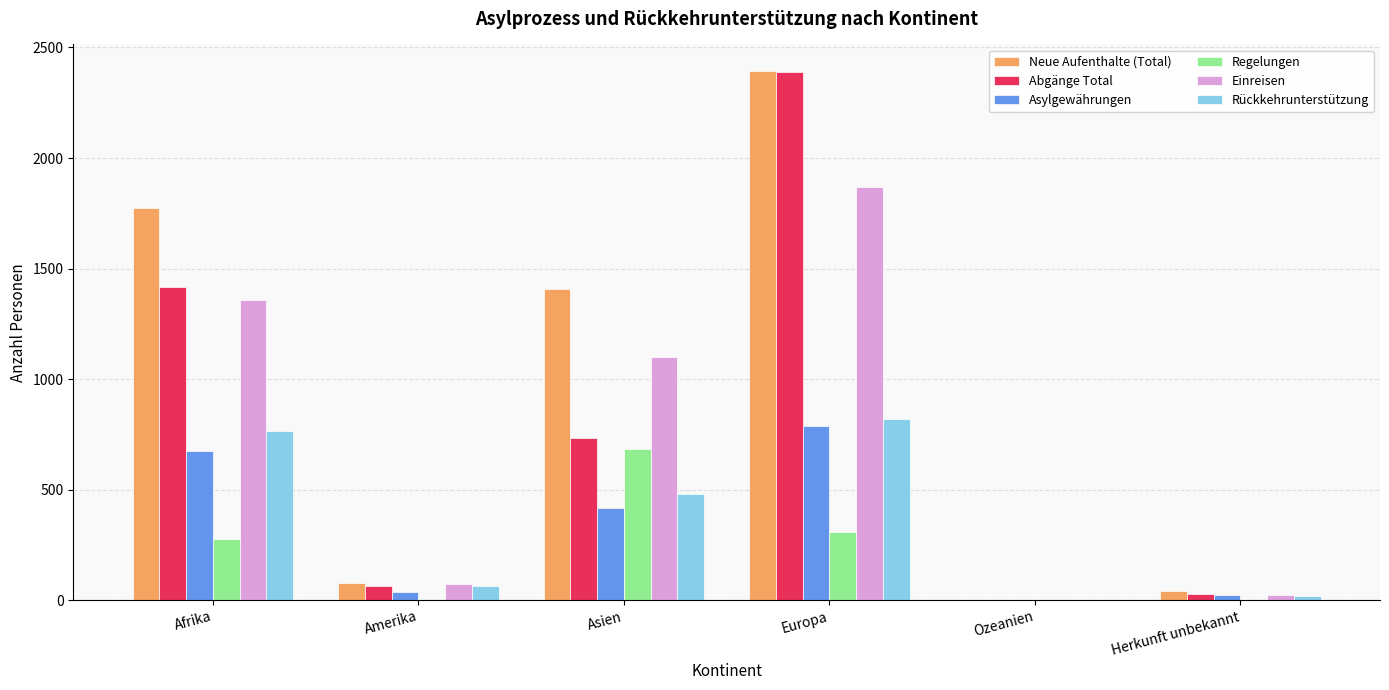

Which series has the largest range (max minus min)?

Neue Aufenthalte (Total)